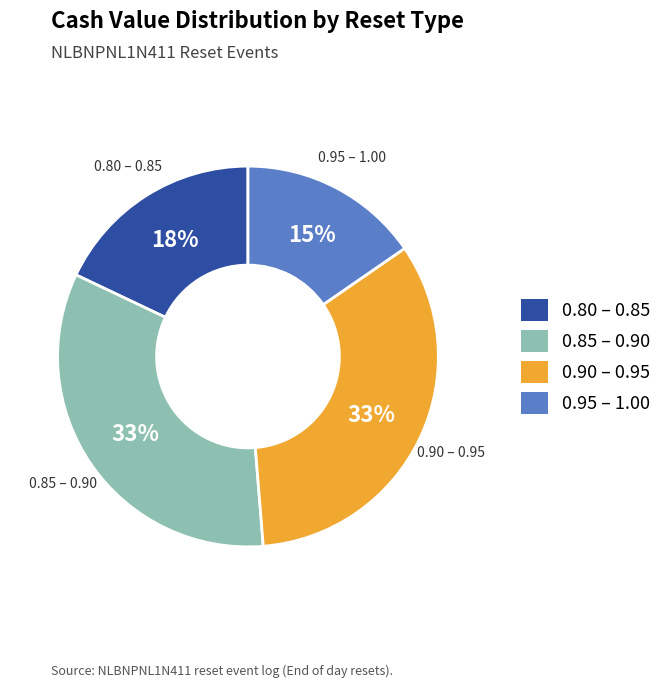

Does any single category account for the majority?

No